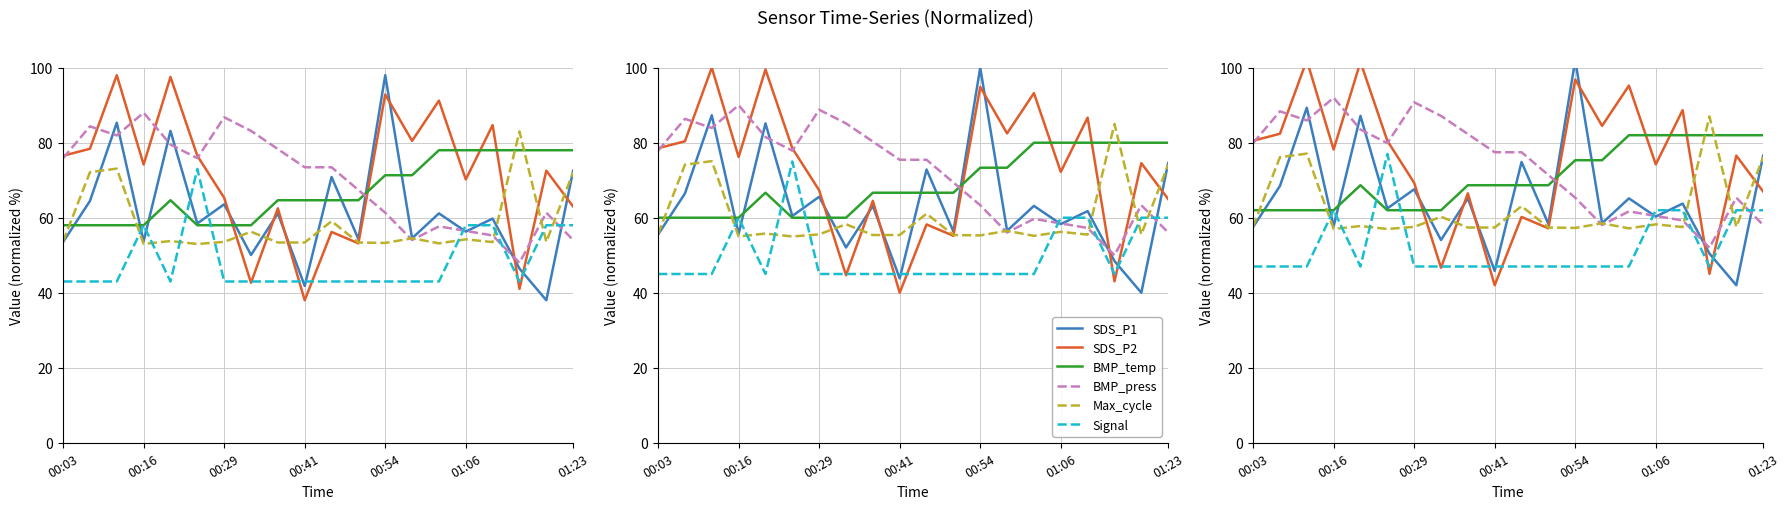

In BMP_press, how many points are higher than both neighbors (excluding endpoints)?

5